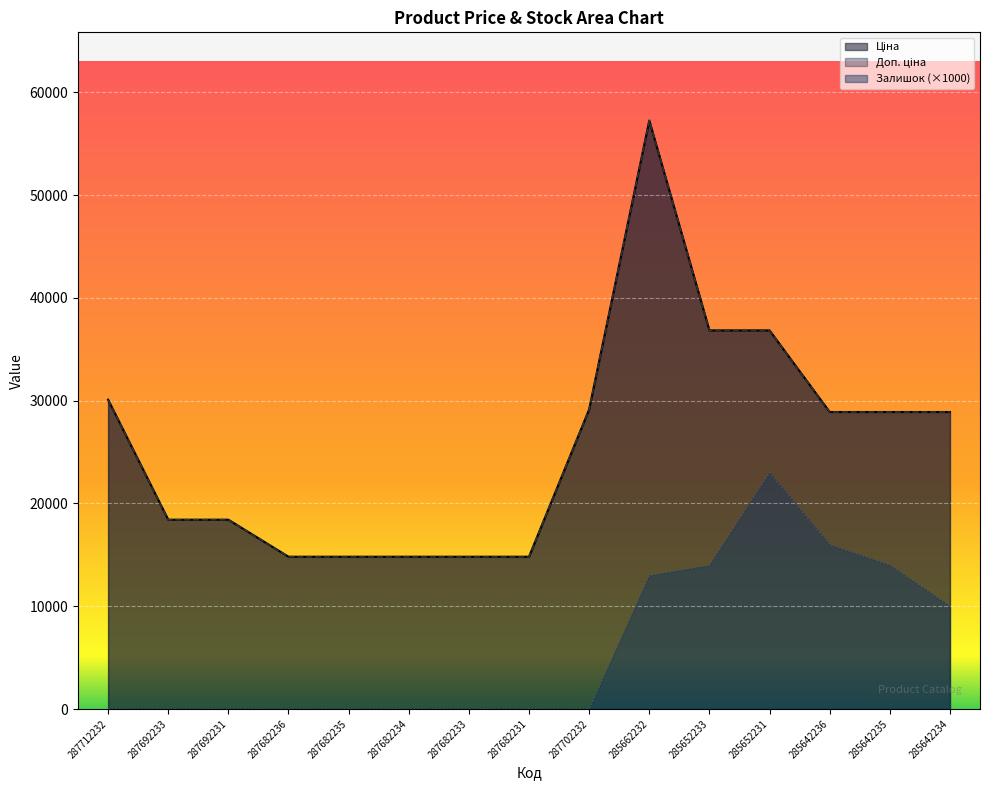

Read the Залишок value at 285642236.

16000.0